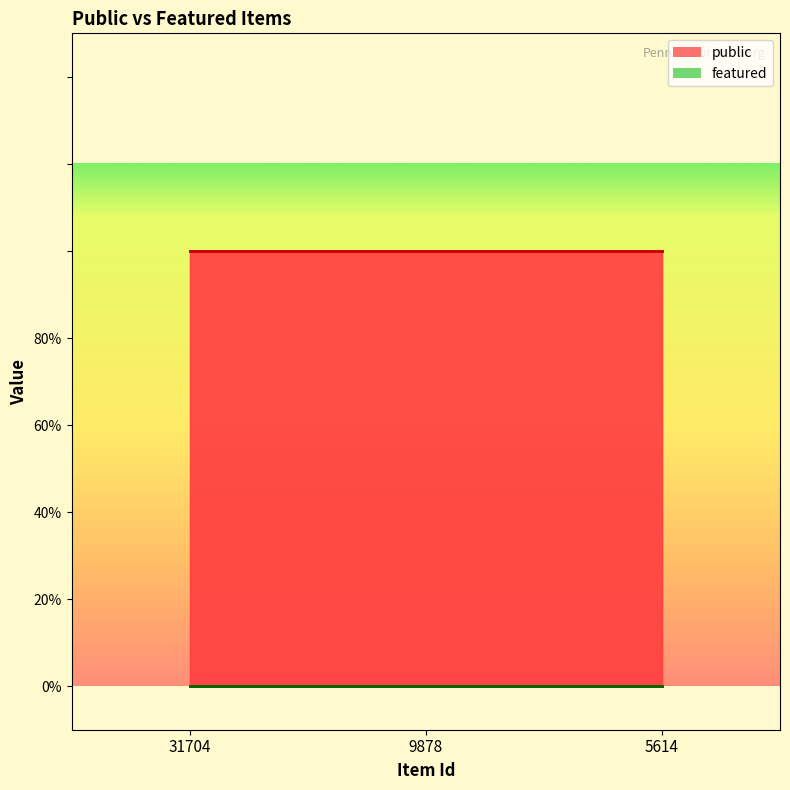

How many data points does each series have?

3